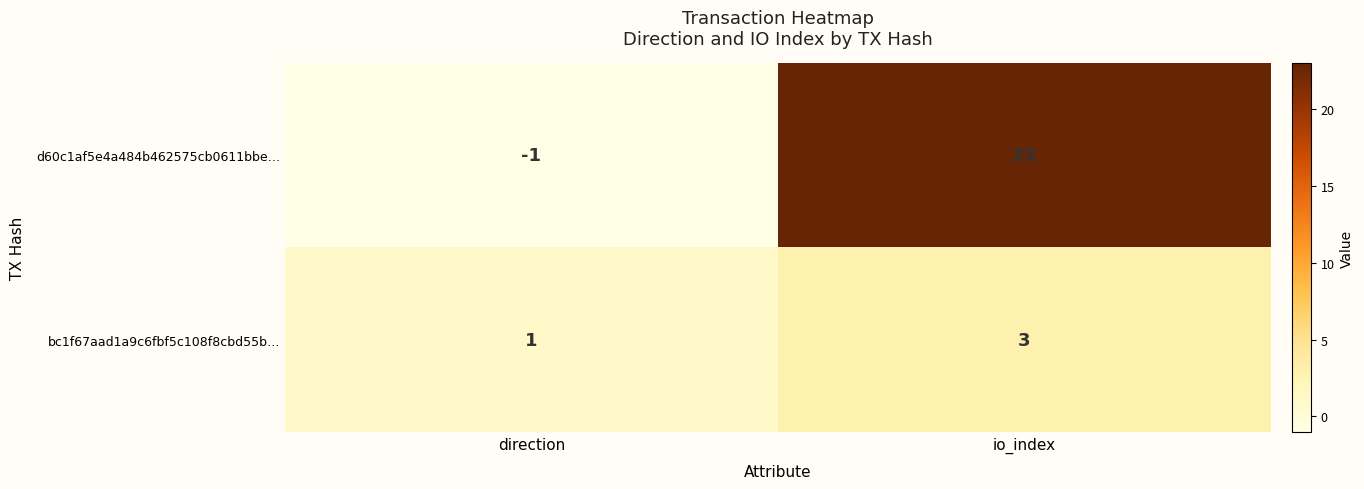

Which category has the lowest value across all series?

direction